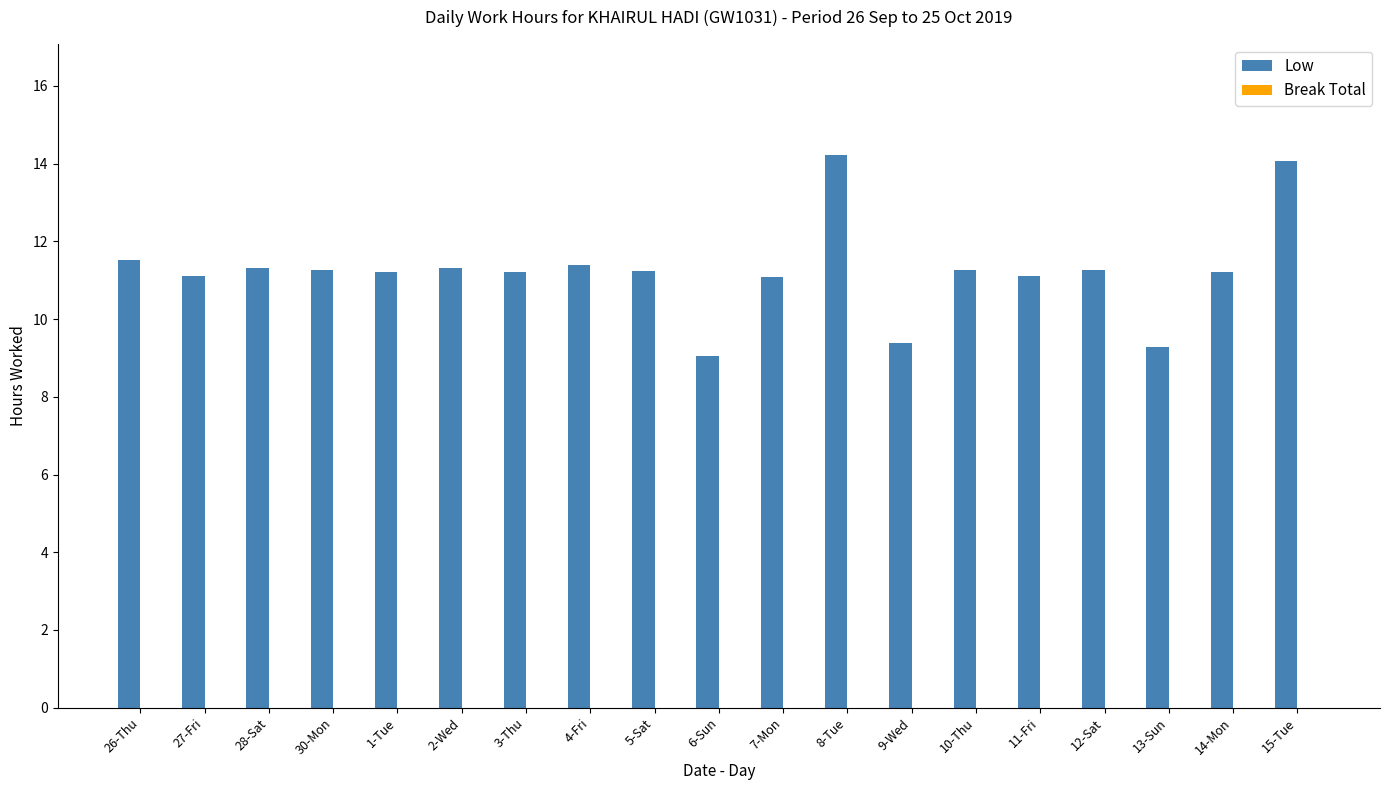

What is the greatest value displayed?

14.2